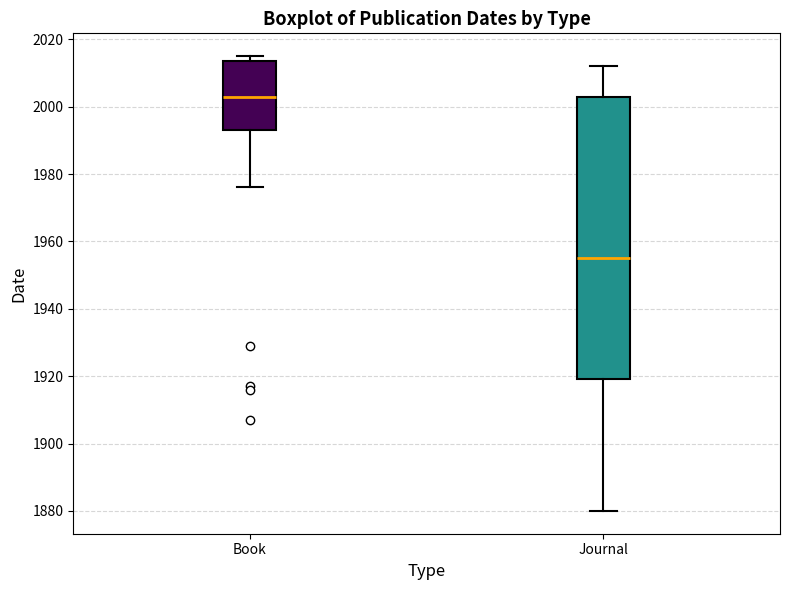

Reading left to right, read every box against the y-axis: the position of its median line, the range the box covers, and the ends of its whiskers. The values are not printed on the chart, so give them approximately, as read against the axis.

Book: median 2004, box 1994 to 2014, whiskers 1976 to 2016
Journal: median 1956, box 1920 to 2004, whiskers 1880 to 2012